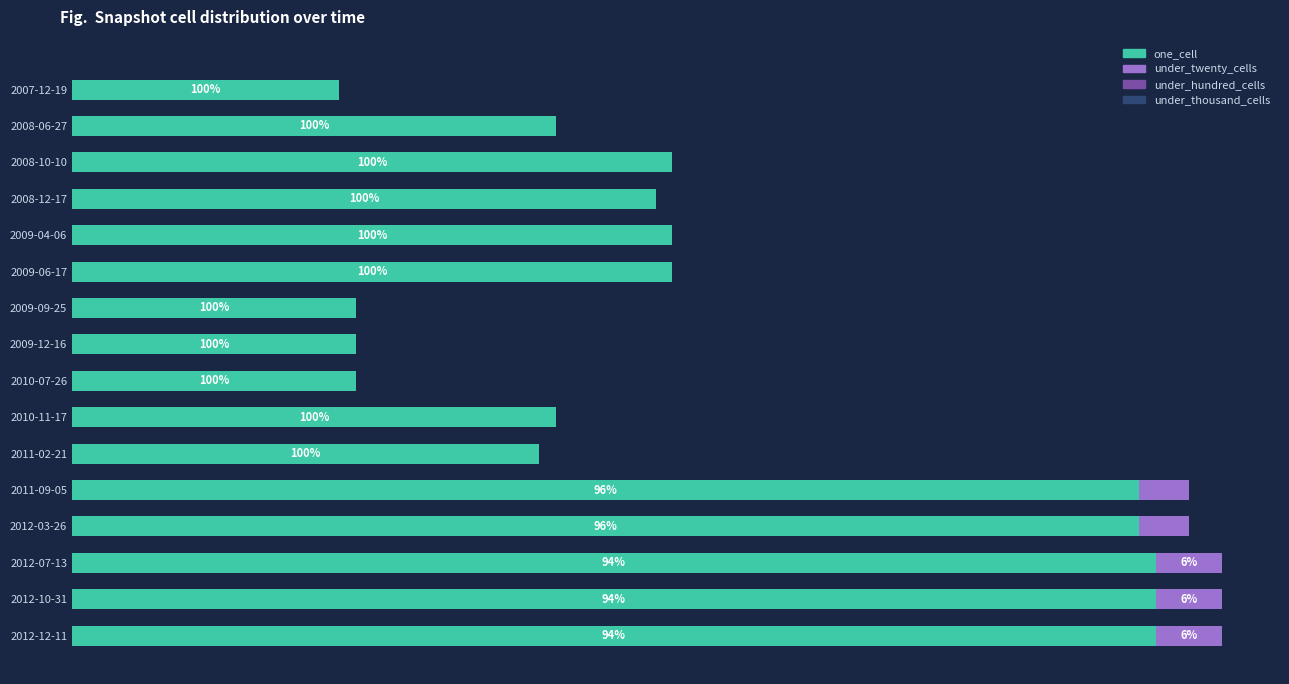

Which series has the largest range (max minus min)?

one_cell